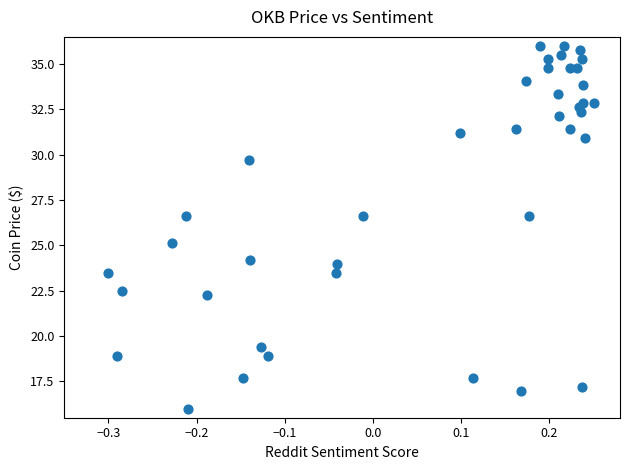

What is the range of Y values (max minus min)?

20.0